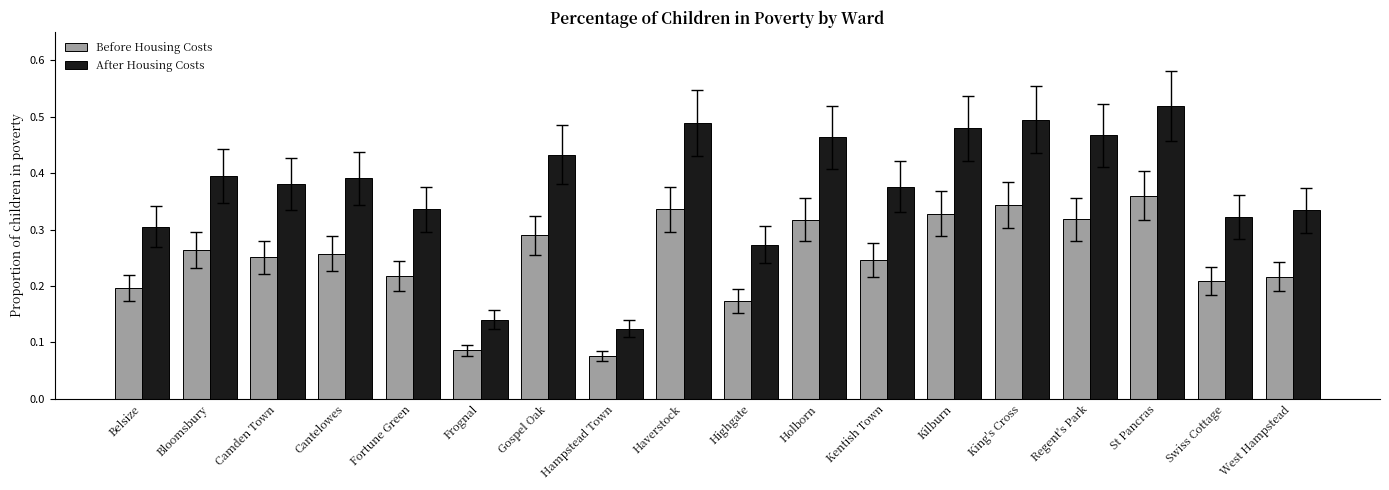

What is the label of the 8th bar from the right?

Holborn